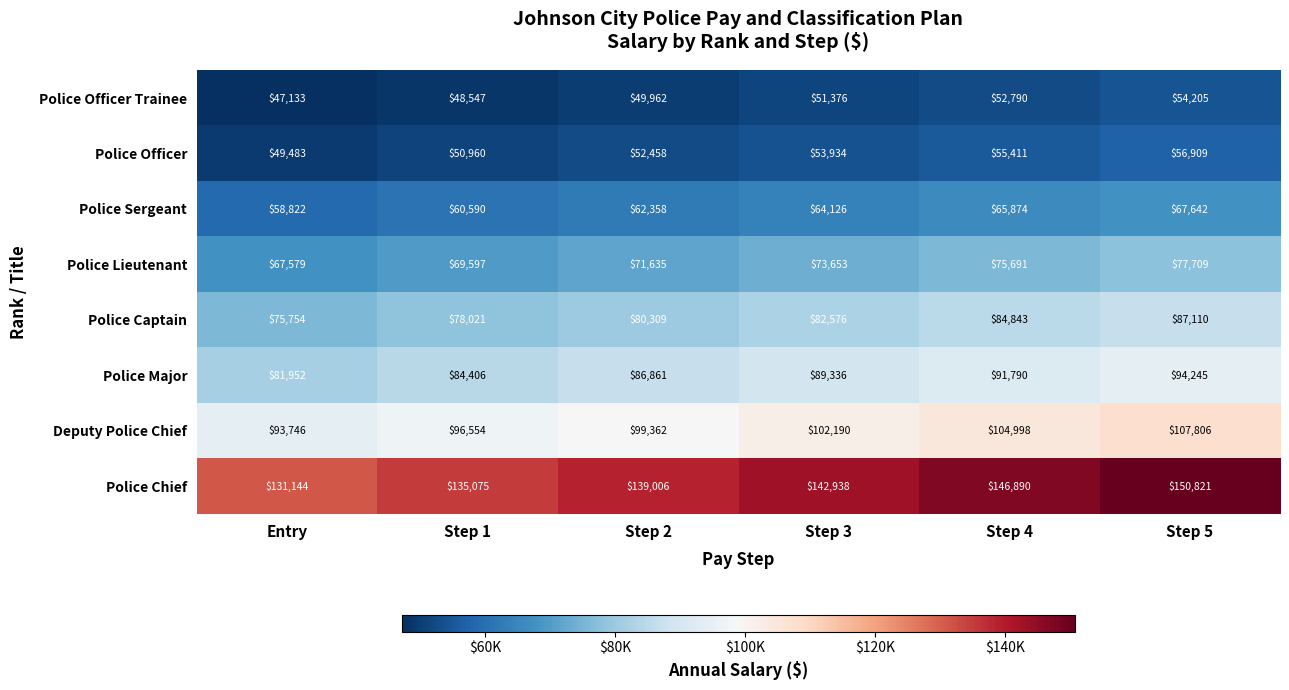

The value of Police Officer at Step 3 is 30914. True or false?

False